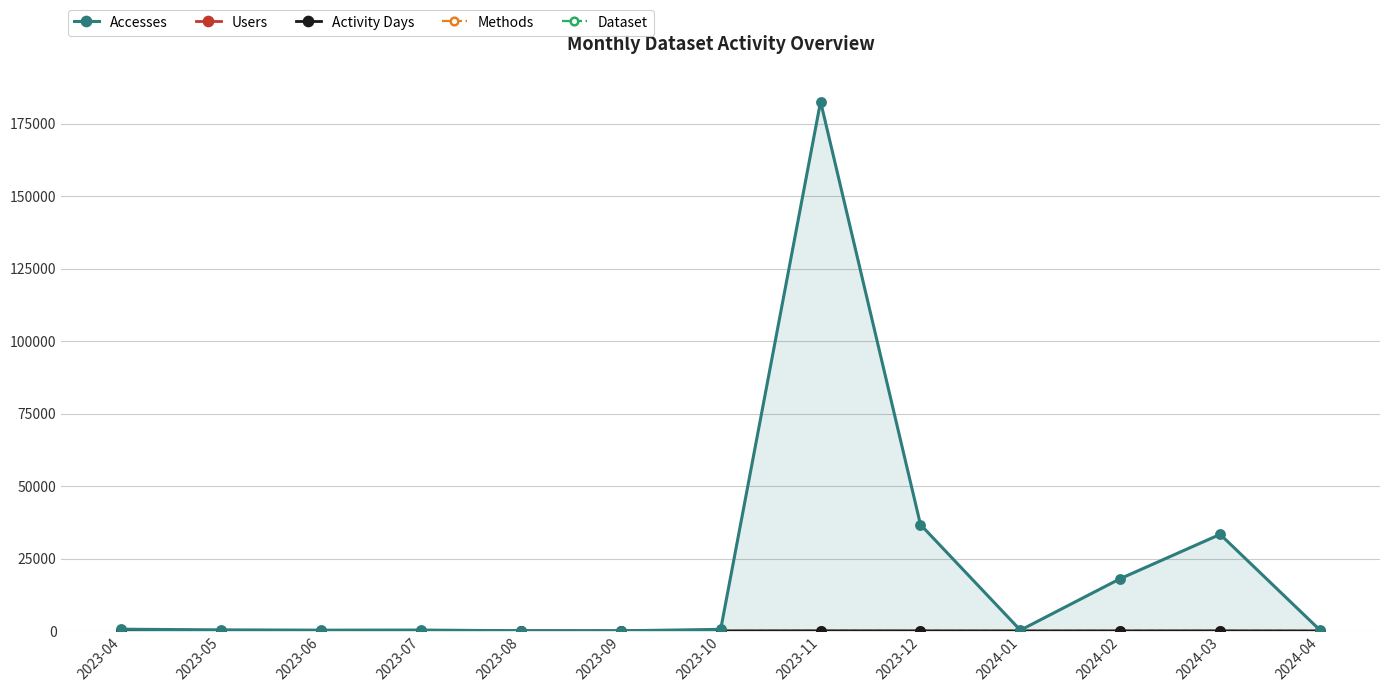

The Activity Days series shows 23 at 2024-02. True or false?

True